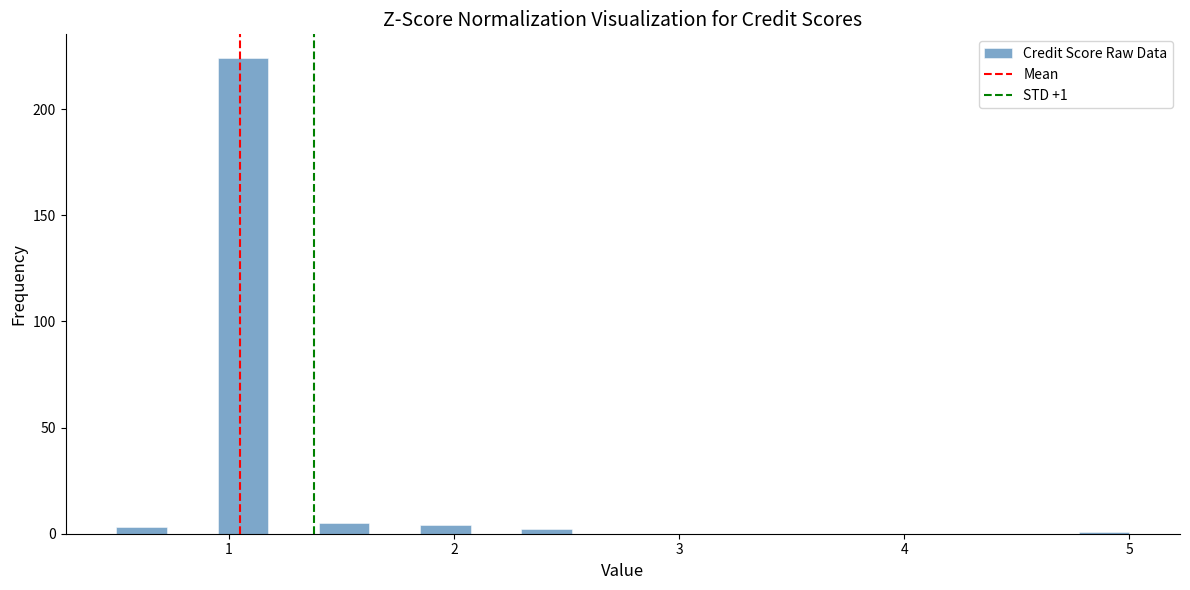

Around what value on the x-axis is the tallest bar? Give the approximate position of its centre, as read against the axis.

1.1